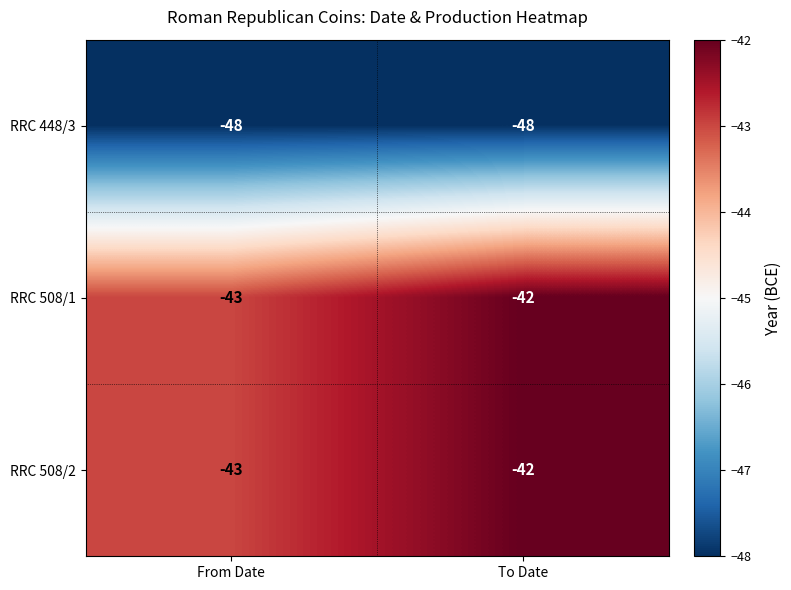

What is the spread (max minus min) of values at From Date?

5